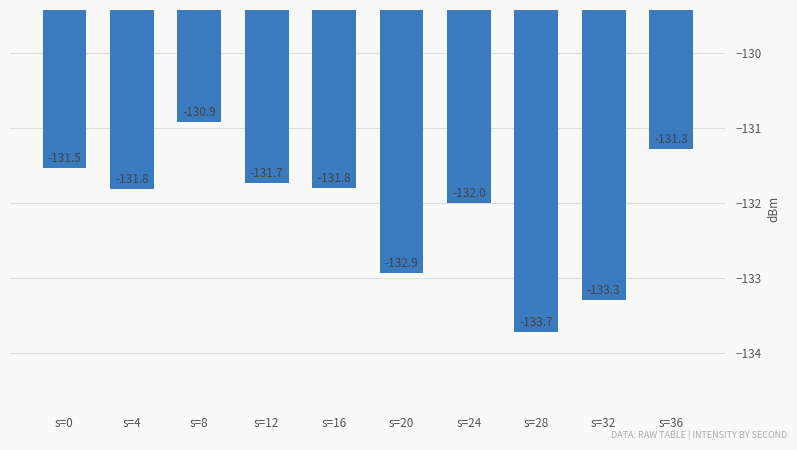

What is the maximum value shown in the chart?

-130.9